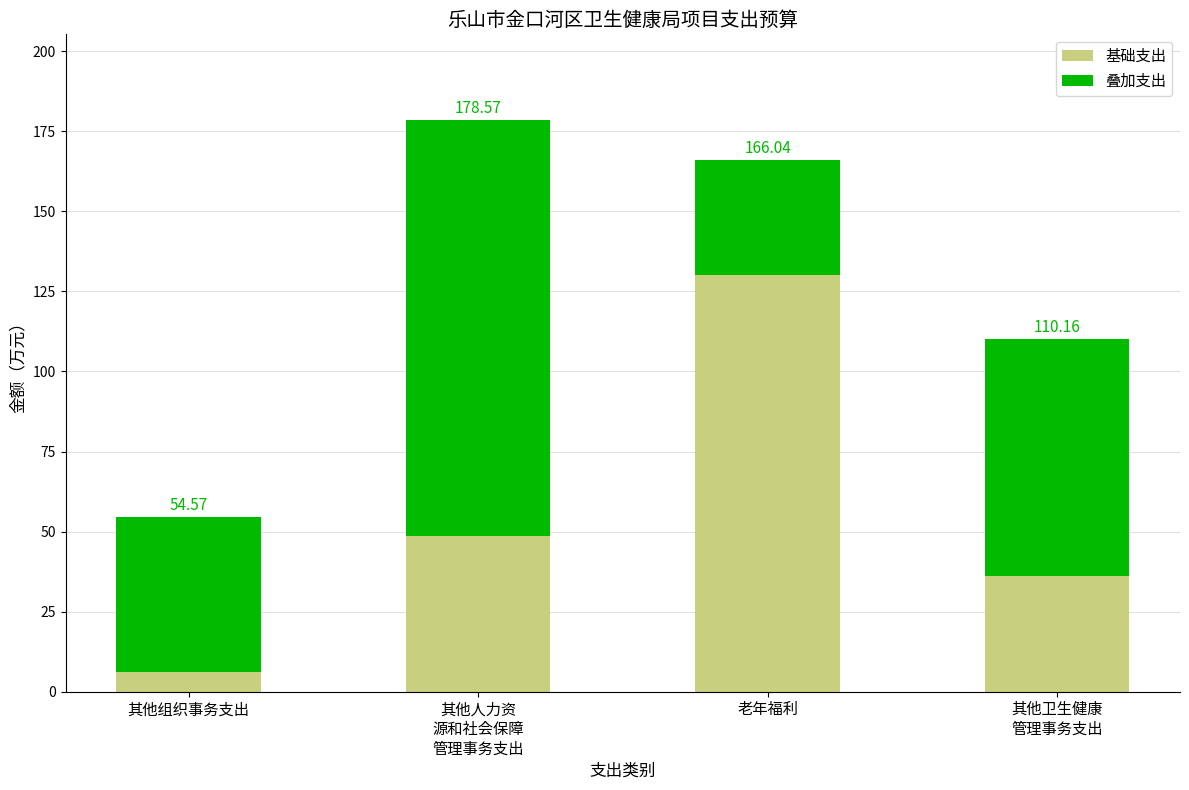

What is the sum of the 基础支出 values at 老年福利 and 其他组织事务支出?

136.0